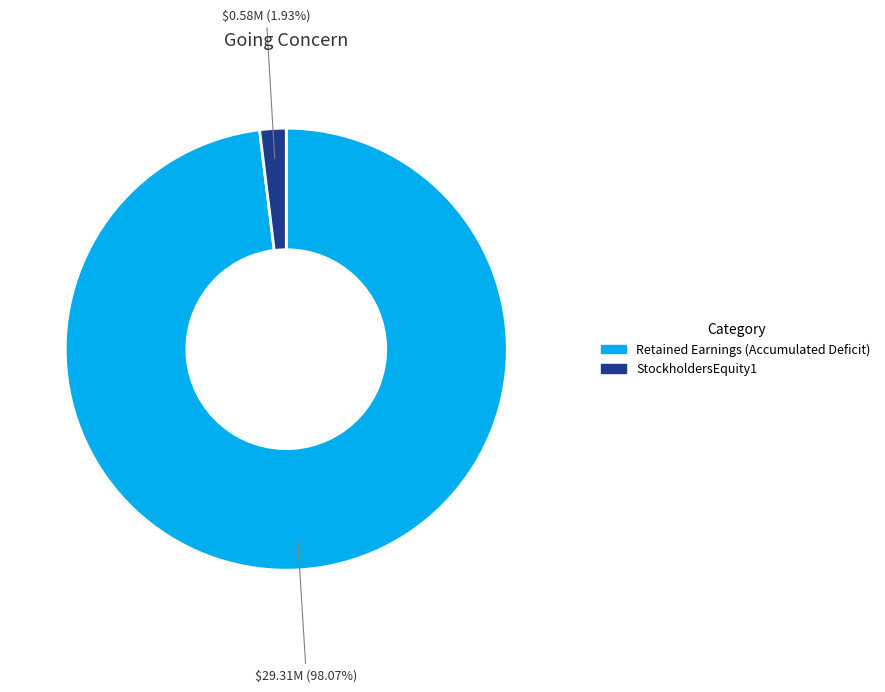

True or false: StockholdersEquity1 accounts for 2% of the total.

True